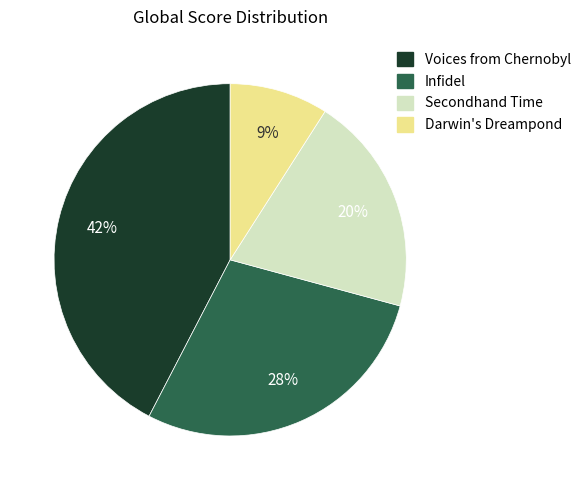

What is the largest slice in the pie chart?

Voices from Chernobyl